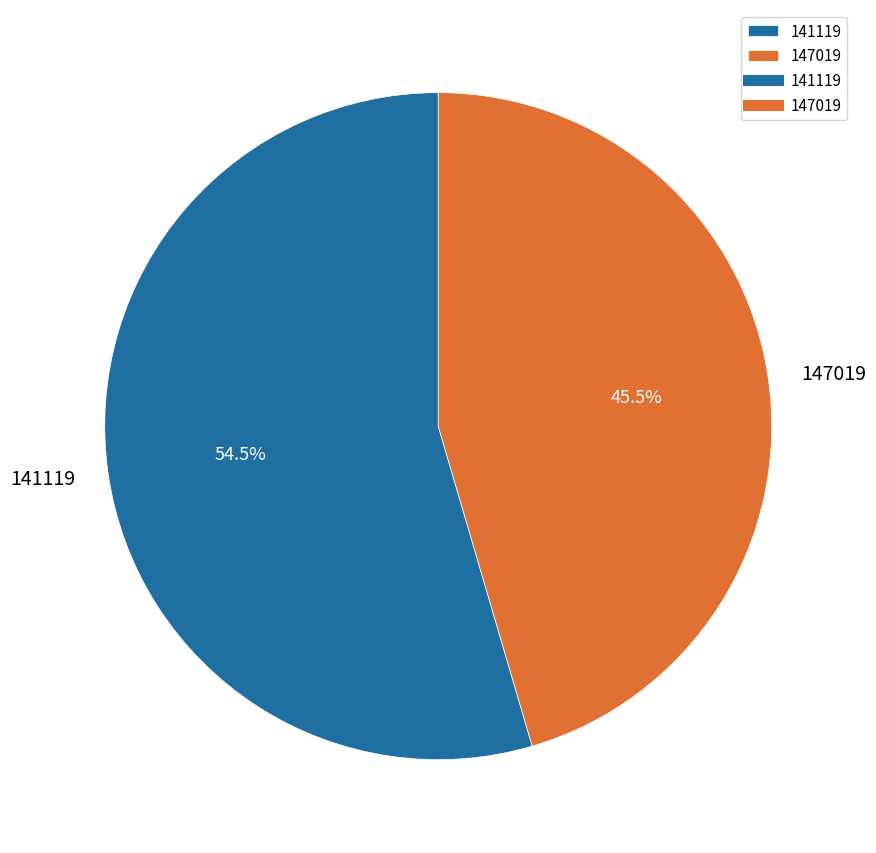

To the nearest percent, what is the combined percentage of 147019 and 141119?

100%